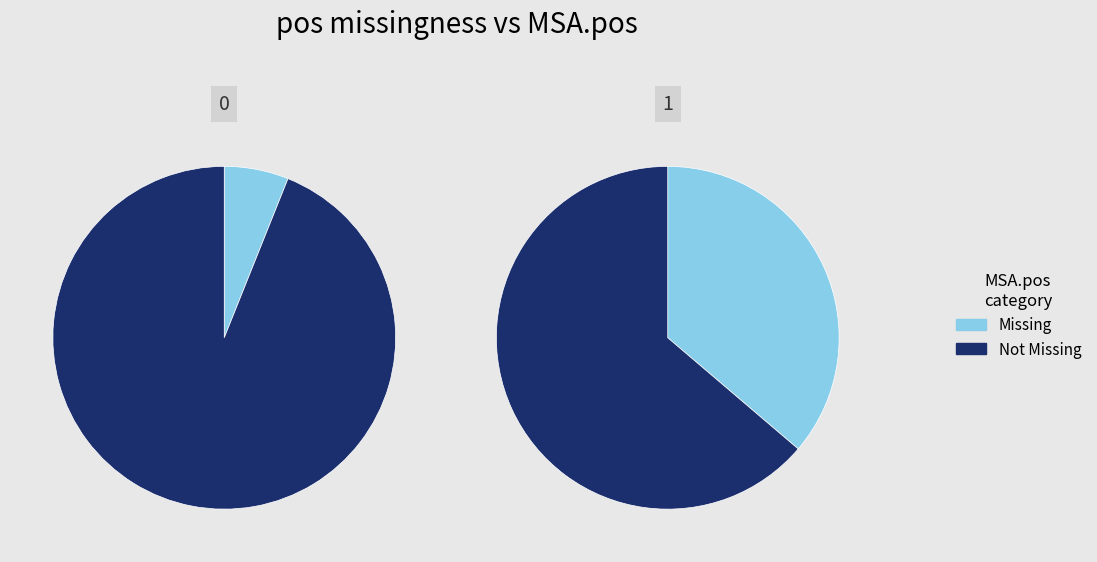

True or false: 2520 accounts for 16% of the total.

False